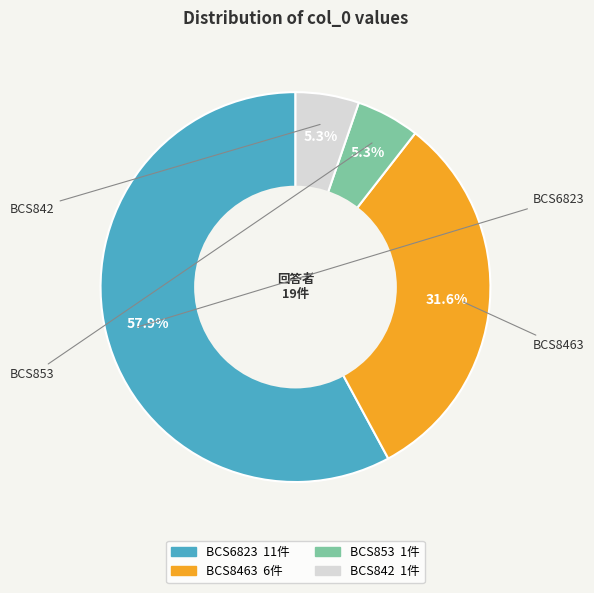

What is the largest slice in the pie chart?

BCS6823